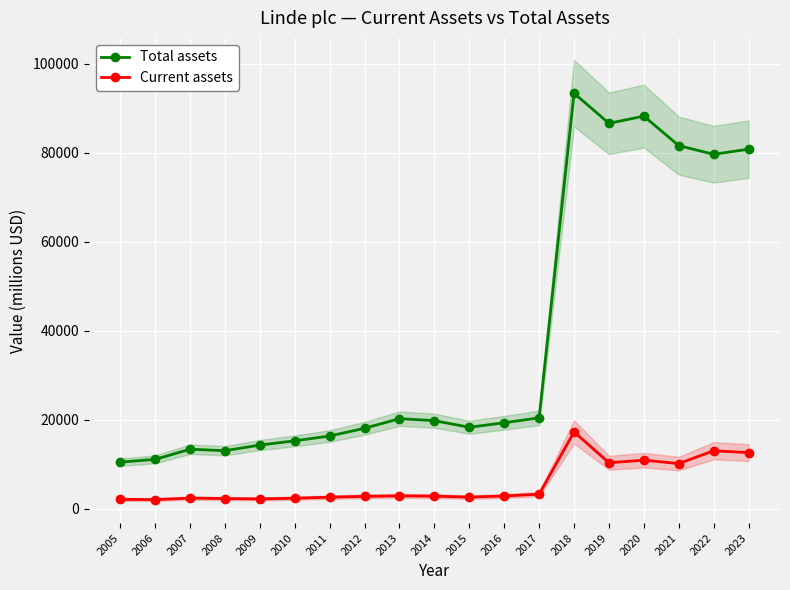

Rank the categories by Total assets value from highest to lowest.

2018, 2020, 2019, 2021, 2023, 2022, 2017, 2013, 2014, 2016, 2015, 2012, 2011, 2010, 2009, 2007, 2008, 2006, 2005